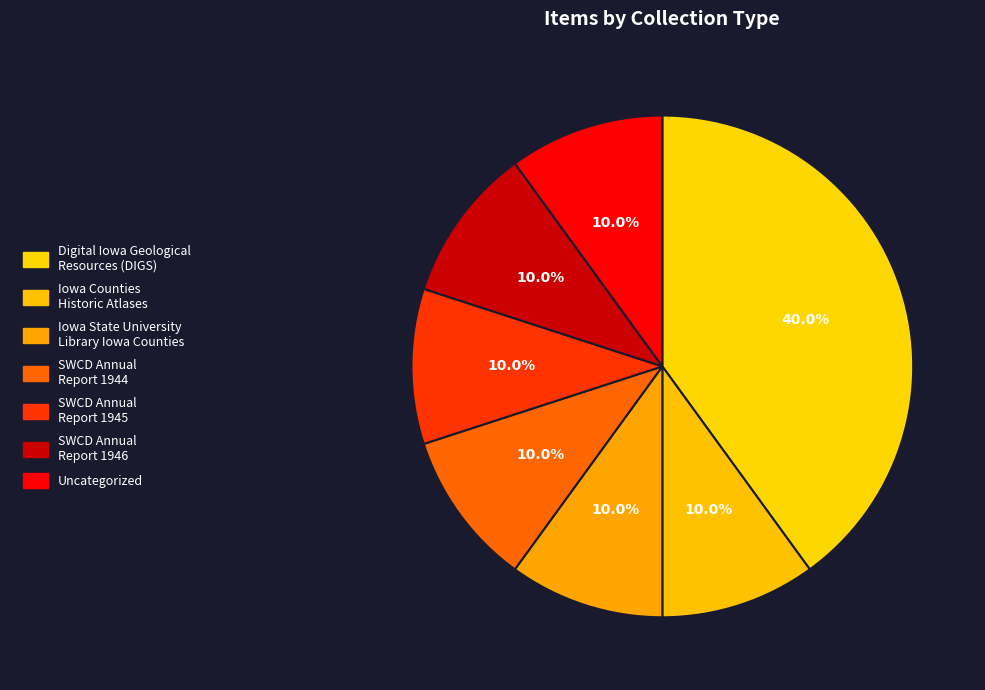

How many slices are in this pie chart?

7